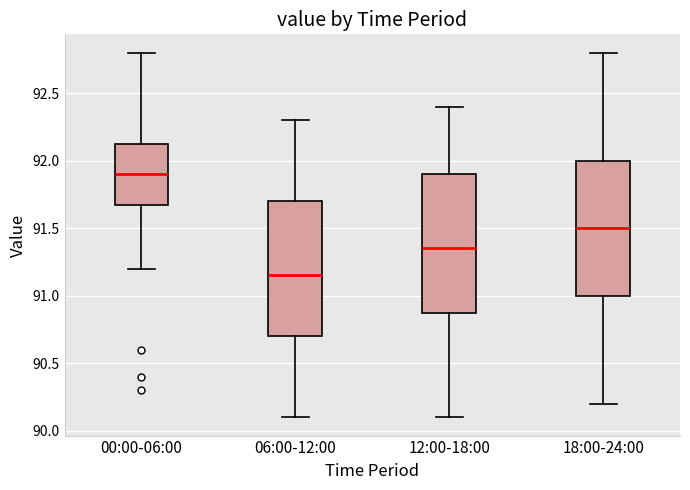

Reading left to right, read every box against the y-axis: the position of its median line, the range the box covers, and the ends of its whiskers. The values are not printed on the chart, so give them approximately, as read against the axis.

00:00-06:00: median 91.90, box 91.70 to 92.15, whiskers 91.20 to 92.80
06:00-12:00: median 91.15, box 90.70 to 91.70, whiskers 90.10 to 92.30
12:00-18:00: median 91.35, box 90.90 to 91.90, whiskers 90.10 to 92.40
18:00-24:00: median 91.50, box 91.00 to 92.00, whiskers 90.20 to 92.80